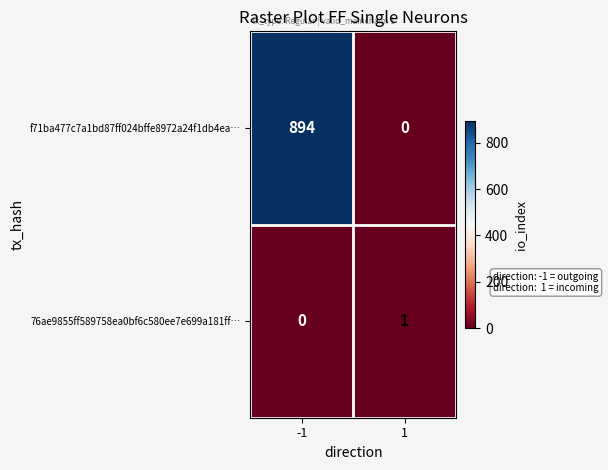

At 1, list the series in order from smallest to largest.

f71ba477c7a1bd87ff024bffe8972a24f1db4ea…, 76ae9855ff589758ea0bf6c580ee7e699a181ff…